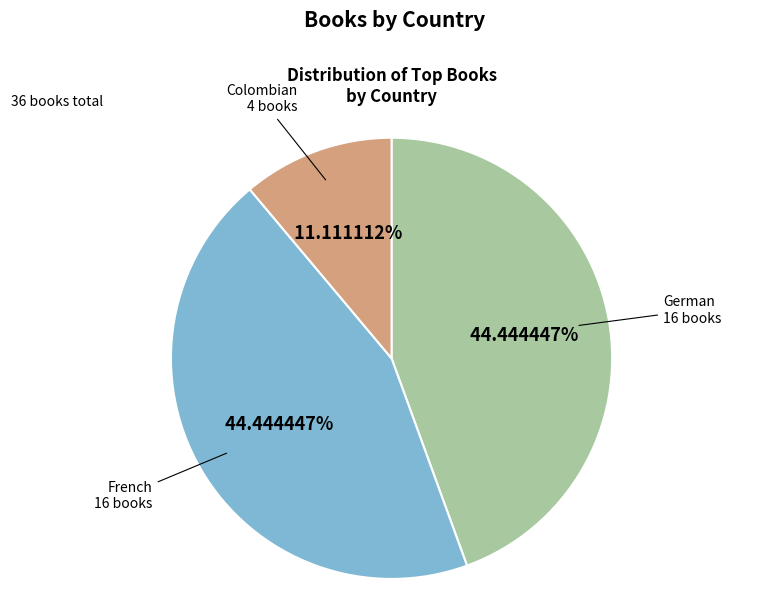

Does any single category account for the majority?

No